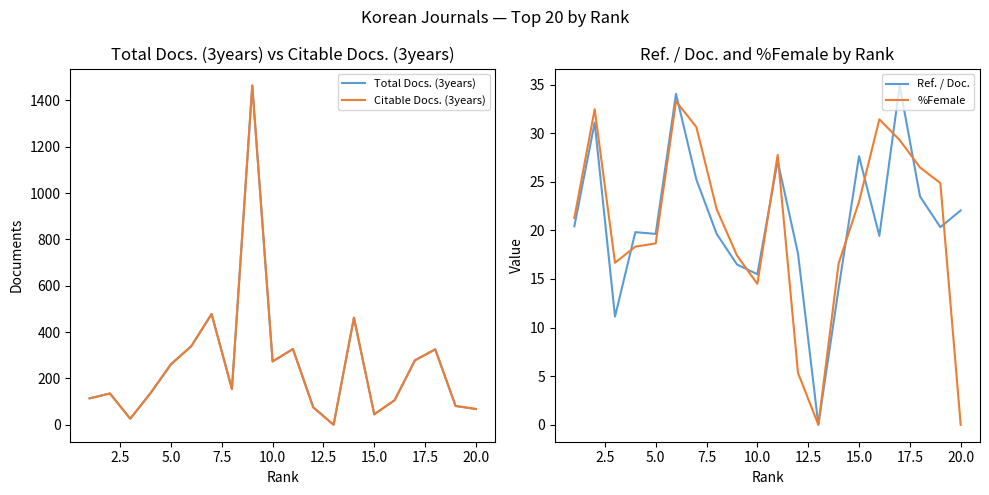

Reading left to right, extract all data points from this chart.

Total Docs. (3years): 114.0	135.0	26.0	137.0	262.0	339.0	478.0	154.0	1464.0	273.0	327.0	76.0	0.0	462.0	45.0	106.0	278.0	326.0	81.0	68.0
Citable Docs. (3years): 114.0	135.0	26.0	137.0	260.0	339.0	478.0	154.0	1464.0	273.0	327.0	74.0	0.0	462.0	45.0	106.0	278.0	325.0	81.0	68.0
Ref. / Doc.: 20.4	31.1	11.1	19.8	19.6	34.0	25.2	19.6	16.5	15.5	27.1	17.6	0.0	14.1	27.6	19.4	34.9	23.5	20.3	22.1
%Female: 21.3	32.5	16.7	18.3	18.7	33.3	30.6	22.2	17.4	14.5	27.8	5.3	0.0	16.6	22.9	31.4	29.3	26.5	24.9	0.0